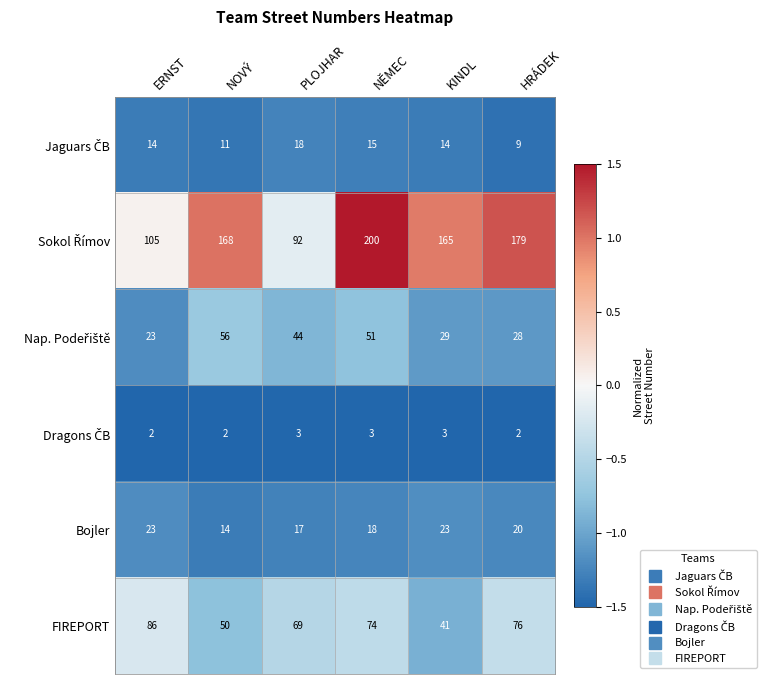

What is the total value across all series at KINDL?

275